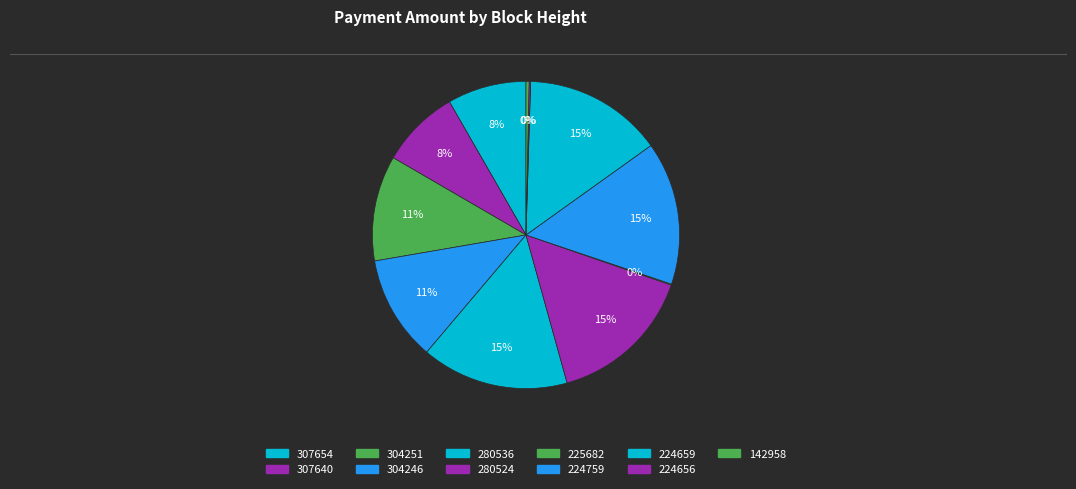

To the nearest percent, what percentage of the pie is 304246?

11%